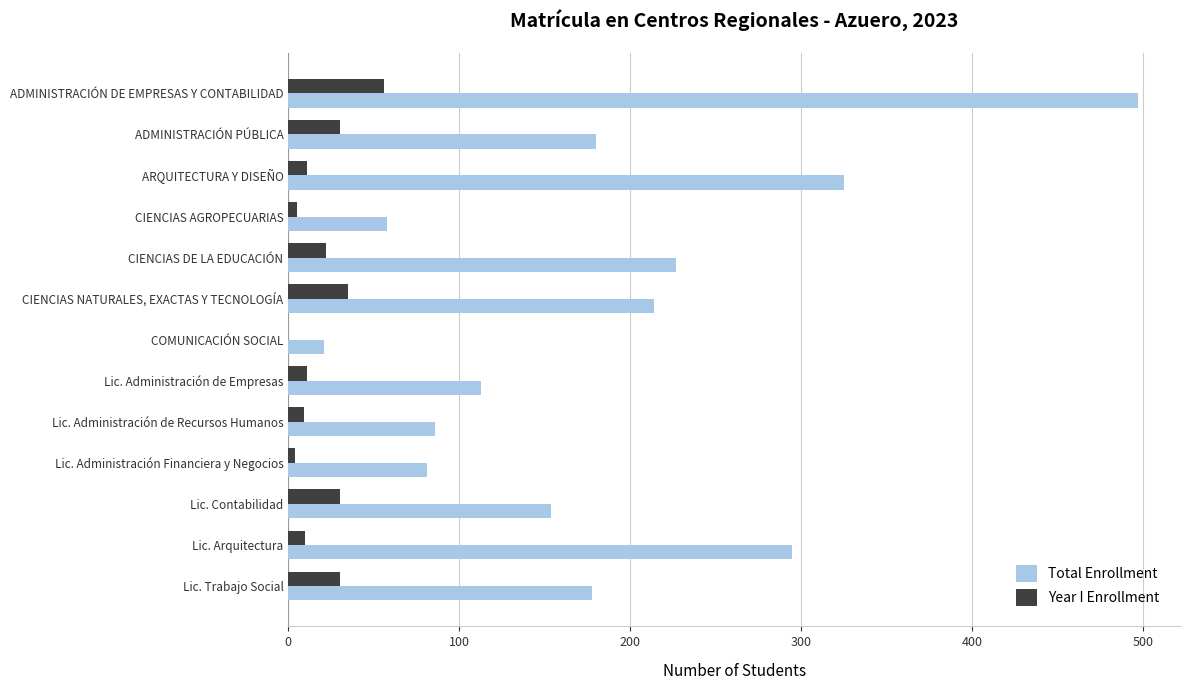

Which label corresponds to the largest value in the chart?

ADMINISTRACIÓN DE EMPRESAS Y CONTABILIDAD